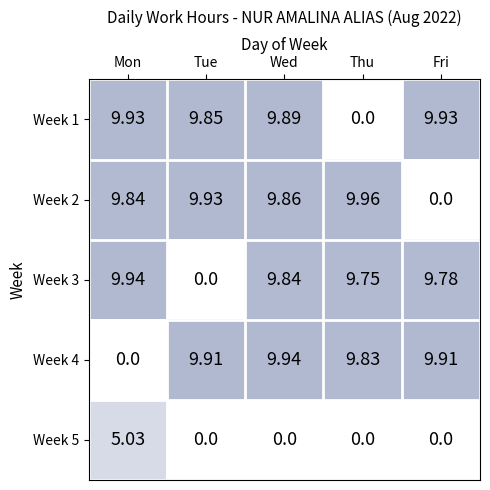

At which label does Week 3 reach its peak?

Mon